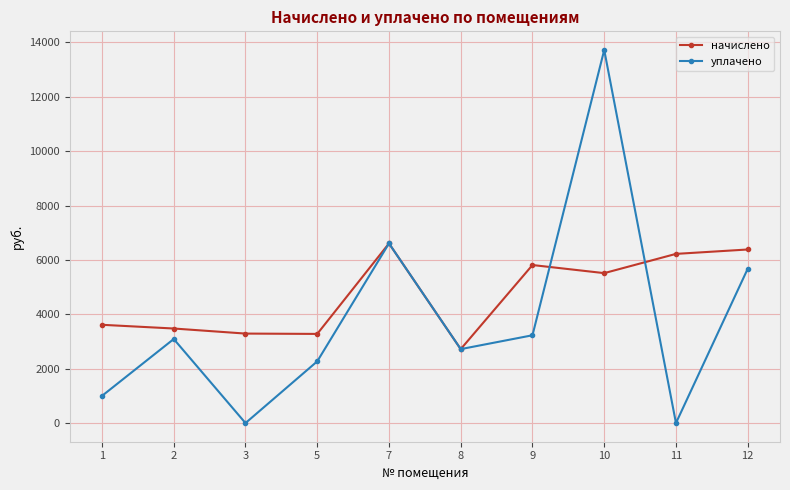

Is it true that начислено equals 2720.0 at 8?

True